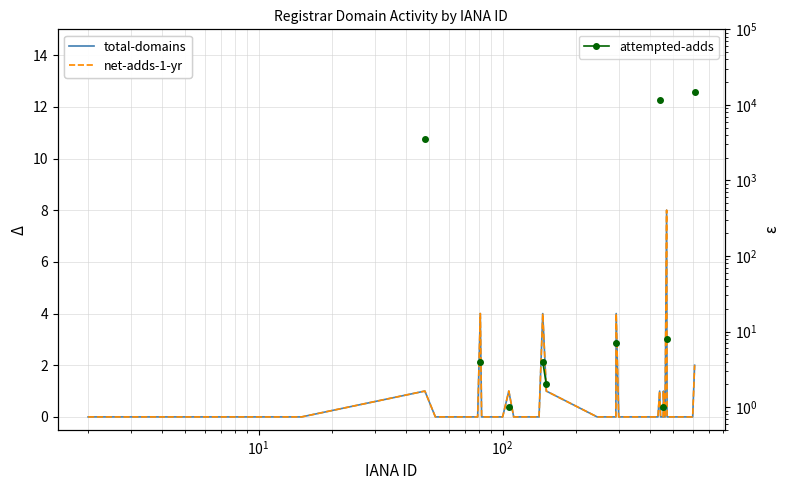

At how many categories does at least one series exceed 13553?

1